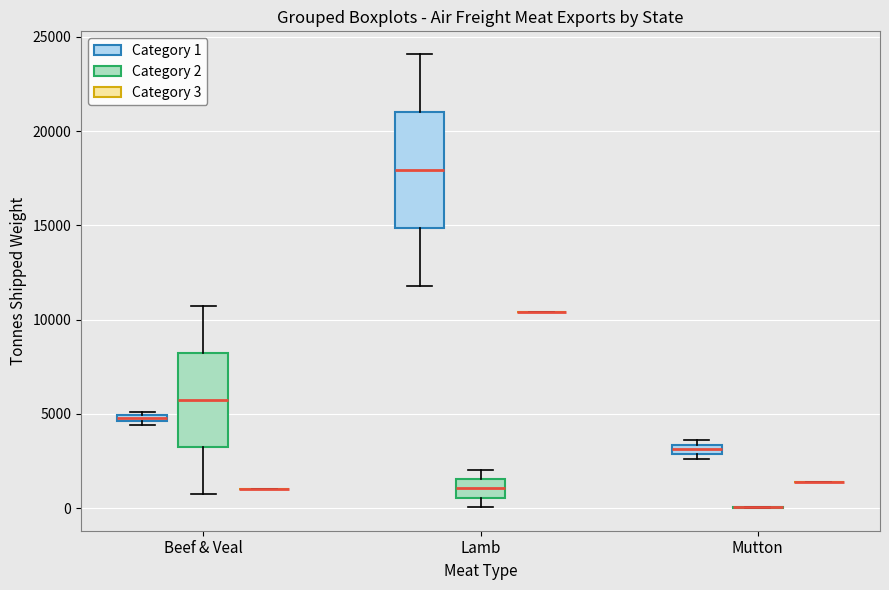

Comparing the boxes themselves (not the whiskers), which one is the tallest?

Lamb (Category 1)